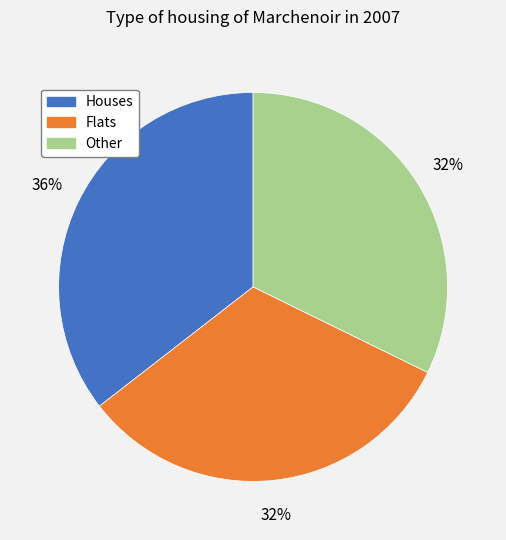

Does any single category account for the majority?

No